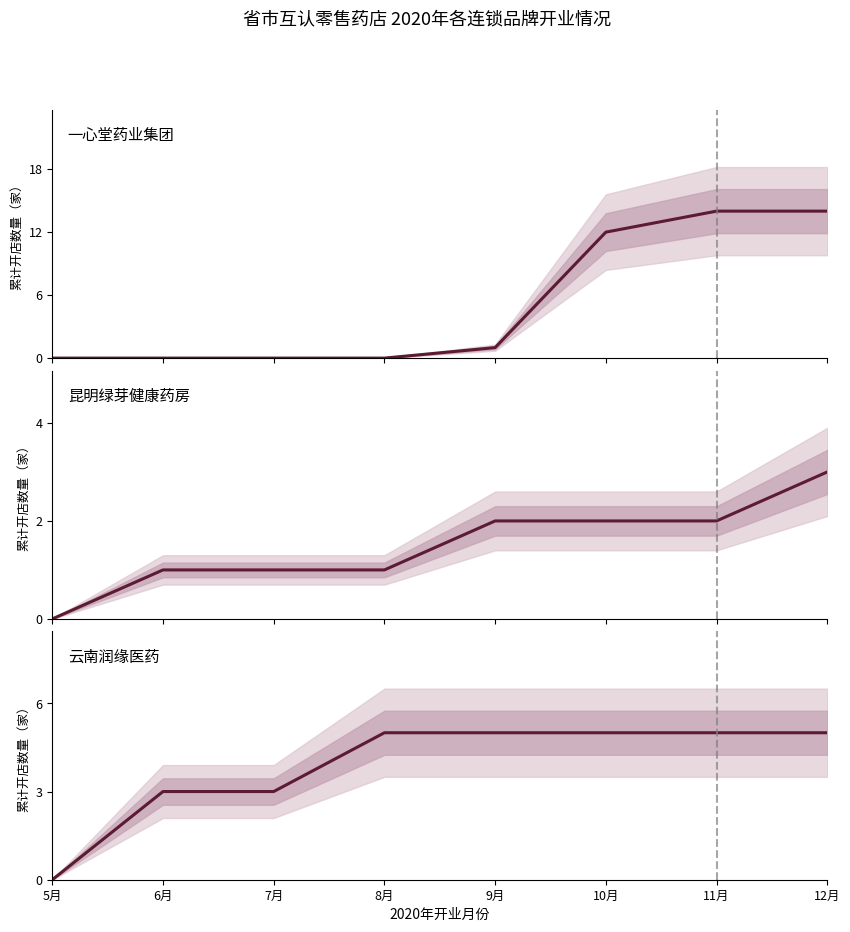

Reading left to right, transcribe all the data shown in this chart.

一心堂药业集团: 5月=0	6月=0	7月=0	8月=0	9月=1	10月=12	11月=14	12月=14
昆明绿芽健康药房: 5月=0	6月=1	7月=1	8月=1	9月=2	10月=2	11月=2	12月=3
云南润缘医药: 5月=0	6月=3	7月=3	8月=5	9月=5	10月=5	11月=5	12月=5